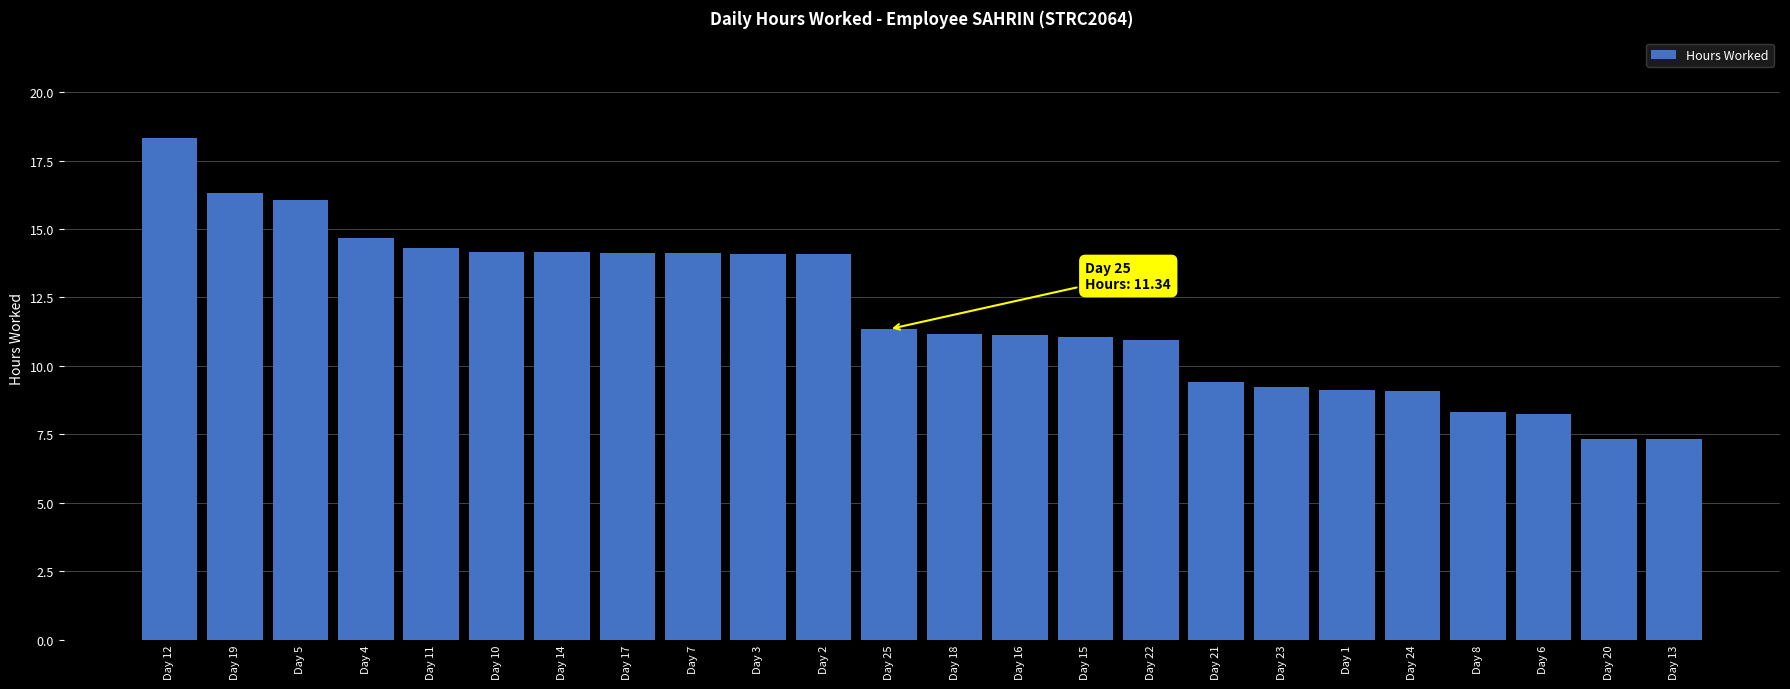

What is the sum of all values?

288.0